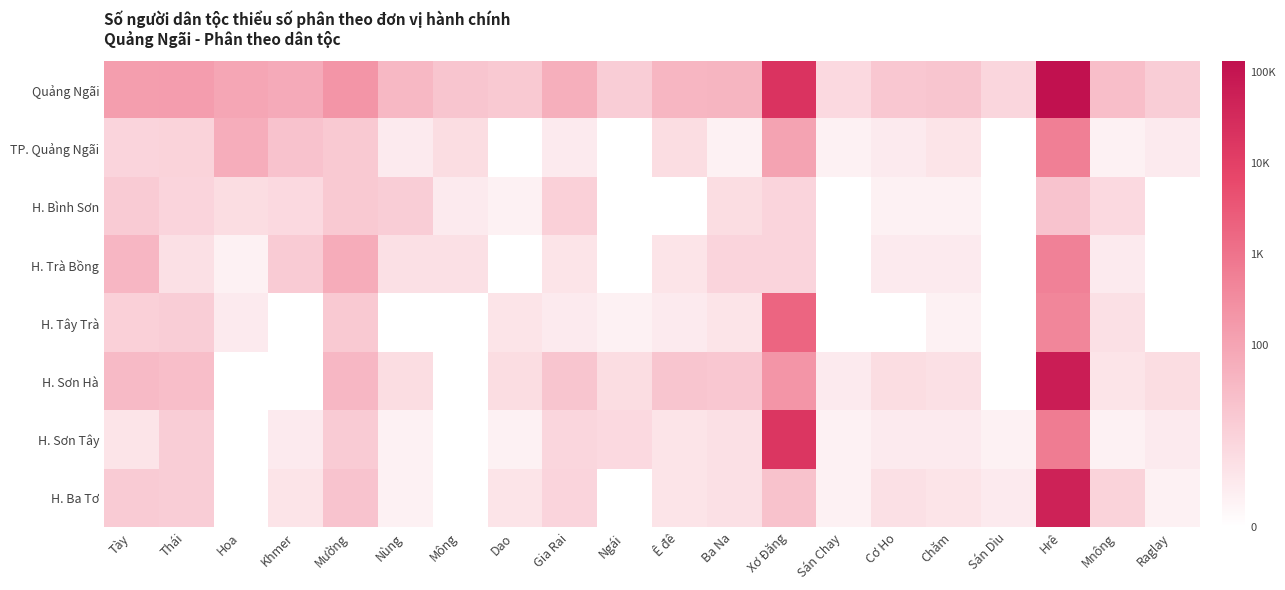

Reading left to right, list all the values displayed in this chart.

Quảng Ngãi: Tày=4.9	Thái=4.9	Hoa=4.5	Khmer=4.3	Mường=5.4	Nùng=3.6	Mông=3.0	Dao=2.8	Gia Rai=4.1	Ngái=2.6	Ê đê=3.7	Ba Na=3.8	Xơ Đăng=9.9	Sán Chay=1.9	Cơ Ho=2.9	Chăm=3.0	Sán Dìu=2.1	Hrê=11.8	Mnông=3.3	Raglay=2.6
TP. Quảng Ngãi: Tày=2.2	Thái=2.3	Hoa=4.2	Khmer=3.1	Mường=2.8	Nùng=1.1	Mông=1.8	Dao=0.0	Gia Rai=1.1	Ngái=0.0	Ê đê=1.8	Ba Na=0.7	Xơ Đăng=4.7	Sán Chay=0.7	Cơ Ho=1.1	Chăm=1.4	Sán Dìu=0.0	Hrê=6.4	Mnông=0.7	Raglay=1.1
H. Bình Sơn: Tày=2.7	Thái=2.2	Hoa=1.8	Khmer=1.9	Mường=2.8	Nùng=2.6	Mông=1.1	Dao=0.7	Gia Rai=2.4	Ngái=0.0	Ê đê=0.0	Ba Na=1.8	Xơ Đăng=2.2	Sán Chay=0.0	Cơ Ho=0.7	Chăm=0.7	Sán Dìu=0.0	Hrê=3.0	Mnông=1.9	Raglay=0.0
H. Trà Bồng: Tày=3.7	Thái=1.6	Hoa=0.7	Khmer=2.7	Mường=4.2	Nùng=1.6	Mông=1.6	Dao=0.0	Gia Rai=1.4	Ngái=0.0	Ê đê=1.4	Ba Na=2.2	Xơ Đăng=2.2	Sán Chay=0.0	Cơ Ho=1.1	Chăm=1.1	Sán Dìu=0.0	Hrê=6.3	Mnông=1.1	Raglay=0.0
H. Tây Trà: Tày=2.4	Thái=2.6	Hoa=1.1	Khmer=0.0	Mường=2.8	Nùng=0.0	Mông=0.0	Dao=1.4	Gia Rai=1.1	Ngái=0.7	Ê đê=1.1	Ba Na=1.4	Xơ Đăng=7.5	Sán Chay=0.0	Cơ Ho=0.0	Chăm=0.7	Sán Dìu=0.0	Hrê=6.1	Mnông=1.6	Raglay=0.0
H. Sơn Hà: Tày=3.5	Thái=3.3	Hoa=0.0	Khmer=0.0	Mường=3.7	Nùng=1.8	Mông=0.0	Dao=1.8	Gia Rai=3.0	Ngái=1.8	Ê đê=3.0	Ba Na=2.9	Xơ Đăng=5.4	Sán Chay=1.1	Cơ Ho=1.8	Chăm=1.6	Sán Dìu=0.0	Hrê=11.1	Mnông=1.4	Raglay=1.8
H. Sơn Tây: Tày=1.4	Thái=2.6	Hoa=0.0	Khmer=1.1	Mường=2.7	Nùng=0.7	Mông=0.0	Dao=0.7	Gia Rai=2.1	Ngái=1.9	Ê đê=1.4	Ba Na=1.6	Xơ Đăng=9.8	Sán Chay=0.7	Cơ Ho=1.1	Chăm=1.1	Sán Dìu=0.7	Hrê=6.5	Mnông=0.7	Raglay=1.1
H. Ba Tơ: Tày=2.7	Thái=2.6	Hoa=0.0	Khmer=1.4	Mường=3.0	Nùng=0.7	Mông=0.0	Dao=1.4	Gia Rai=2.2	Ngái=0.0	Ê đê=1.4	Ba Na=1.6	Xơ Đăng=3.2	Sán Chay=0.7	Cơ Ho=1.6	Chăm=1.4	Sán Dìu=1.1	Hrê=10.8	Mnông=2.3	Raglay=0.7